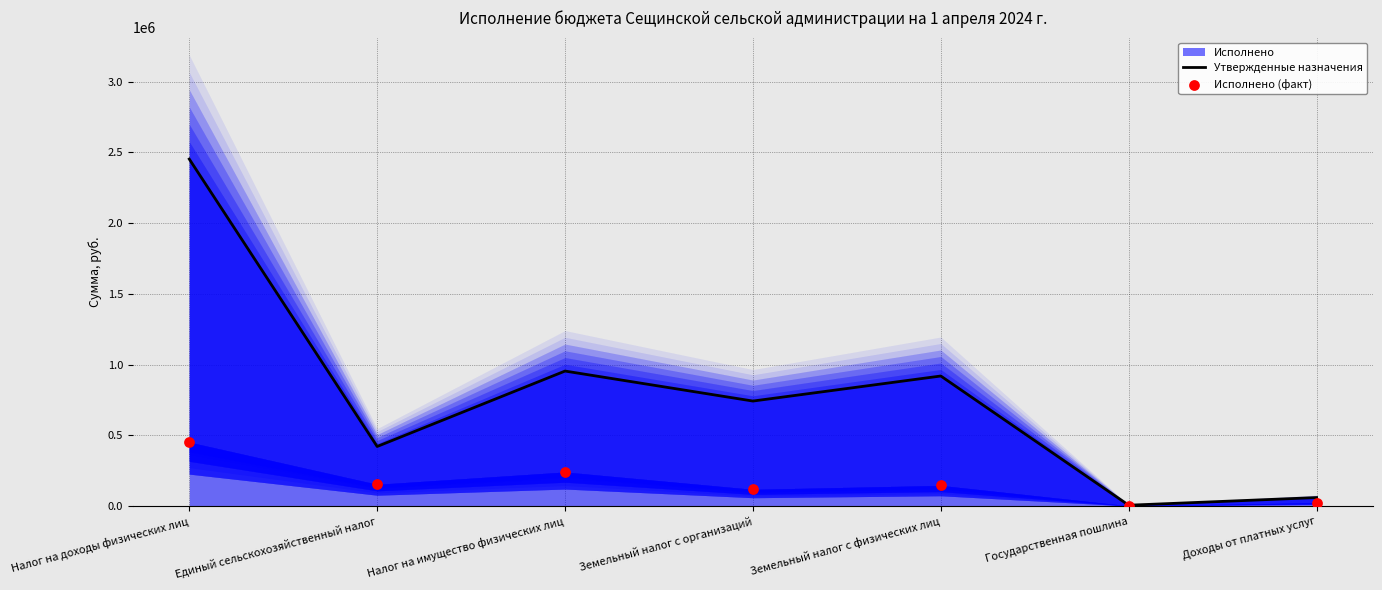

Is the value of Исполнено (факт) at Доходы от платных услуг greater than the value of Утвержденные назначения at Земельный налог с организаций?

No